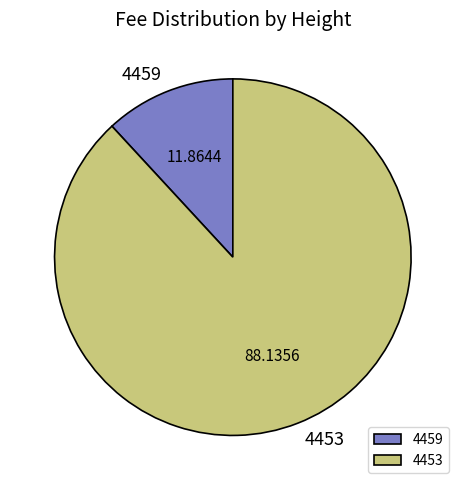

Rank the categories by value from lowest to highest.

4459, 4453